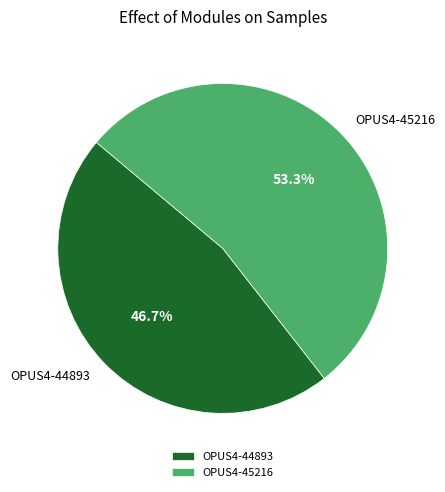

What is the largest slice in the pie chart?

OPUS4-45216